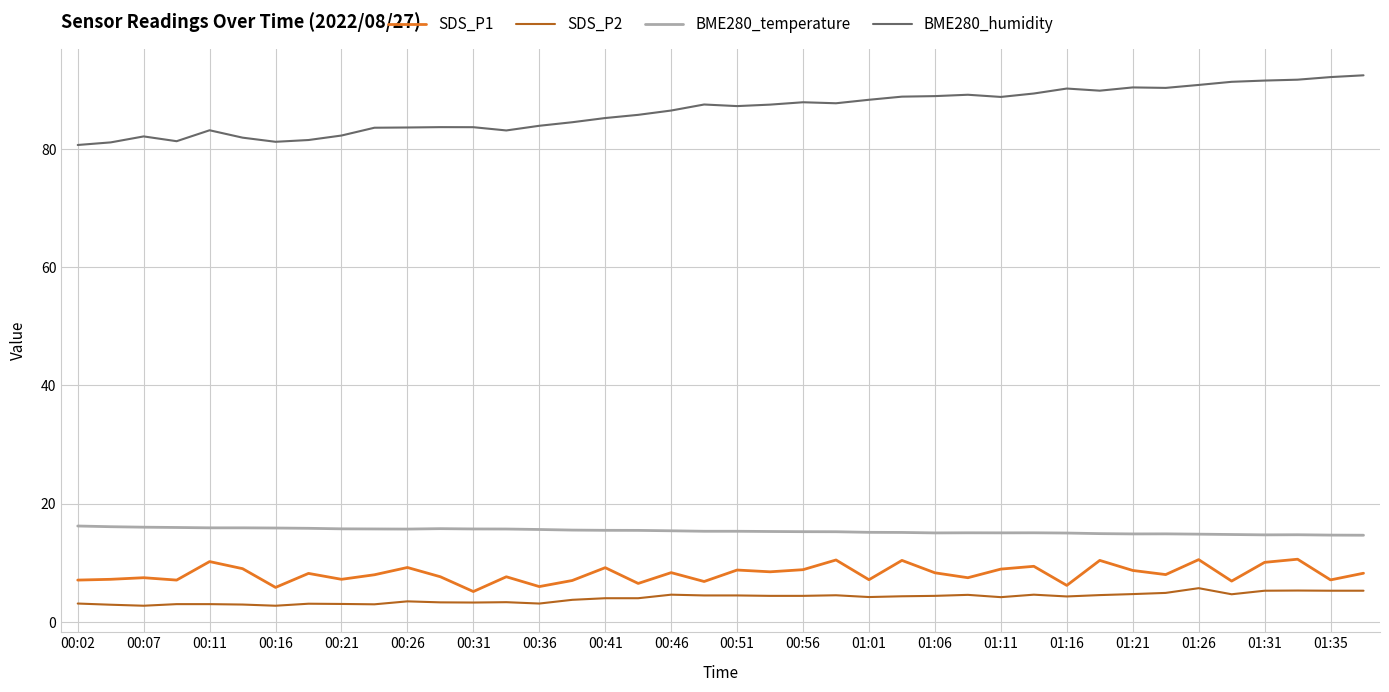

Which series has the largest range (max minus min)?

BME280_humidity